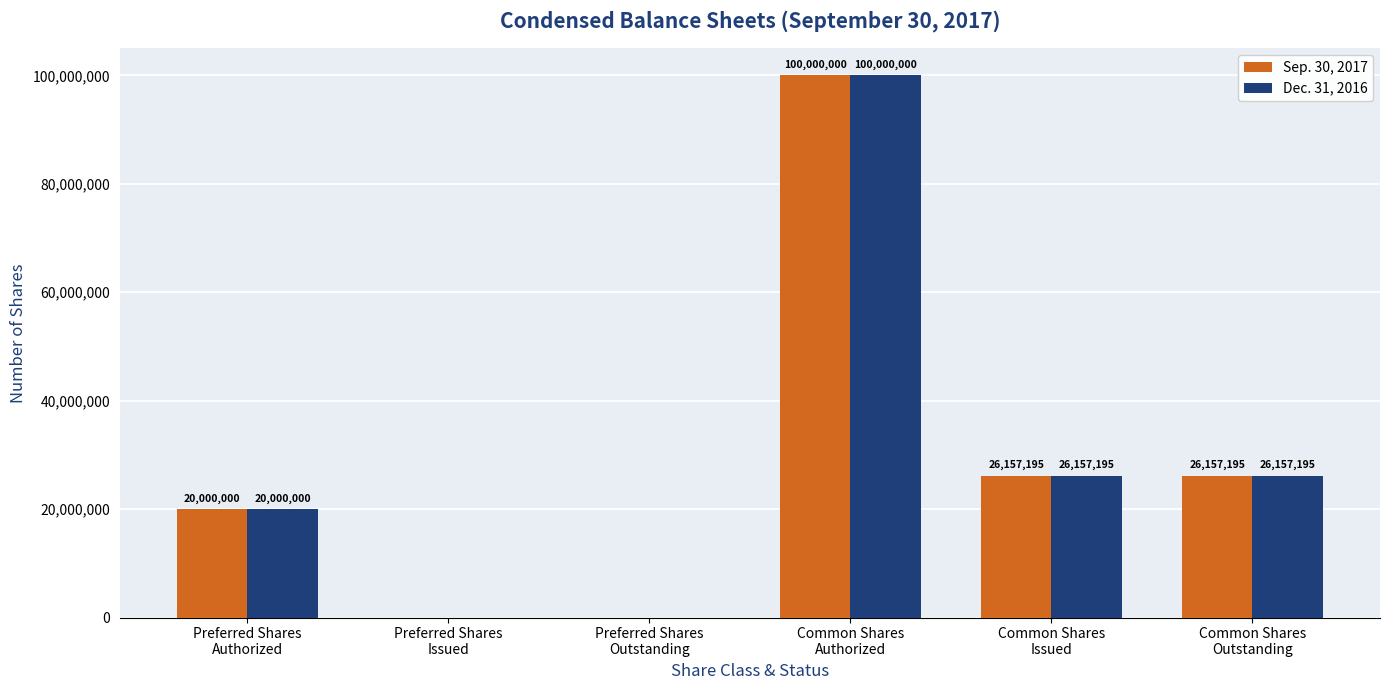

What is the sum of all Sep. 30, 2017 values?

172314390